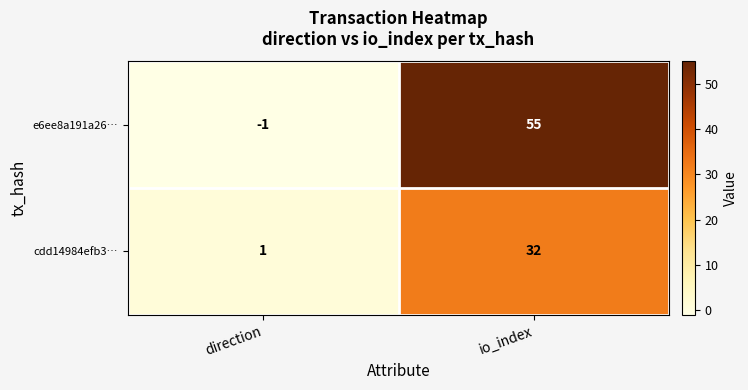

Which series changed the most between direction and io_index?

e6ee8a191a26…